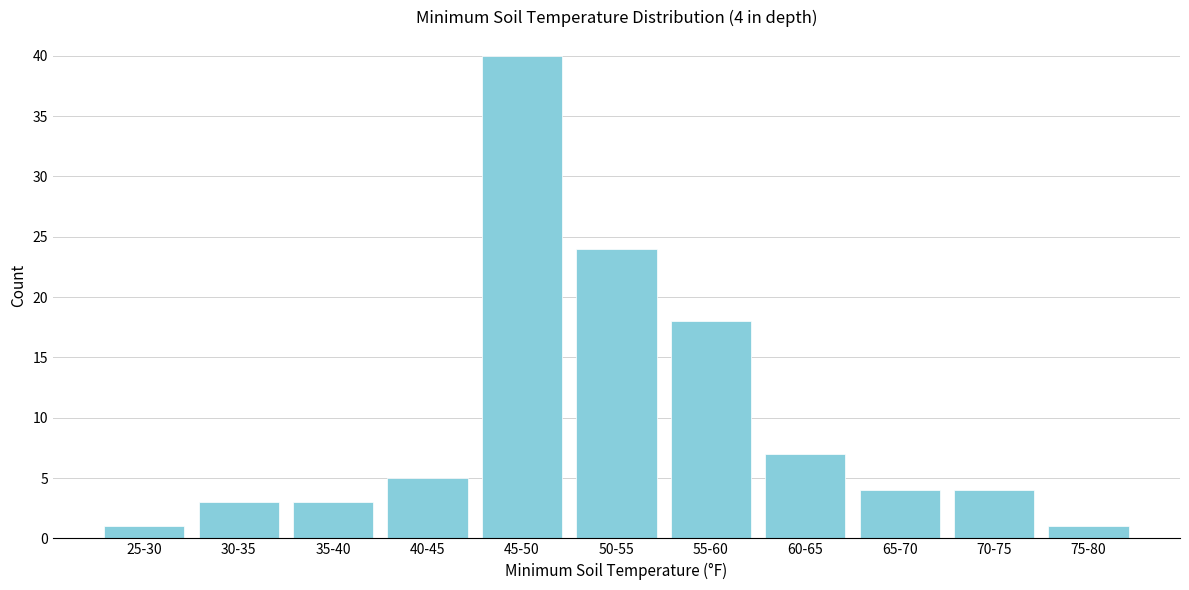

Reading left to right, extract all data points from this chart.

1	3	3	5	40	24	18	7	4	4	1